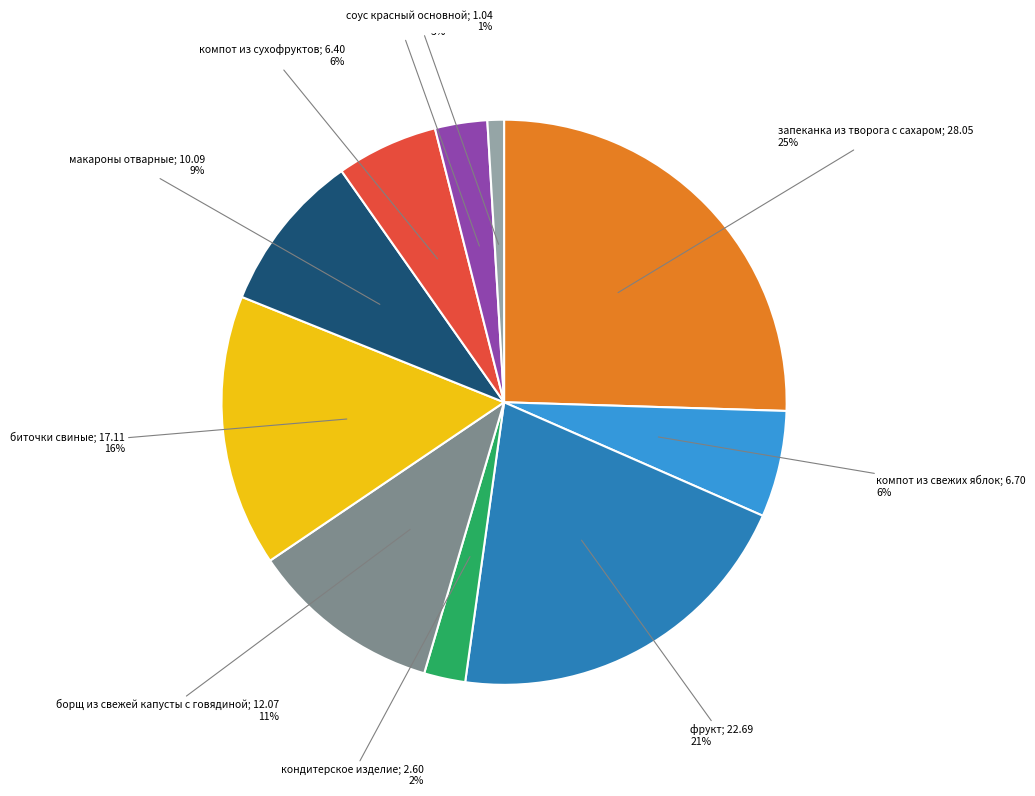

Is there a majority slice in this chart?

No